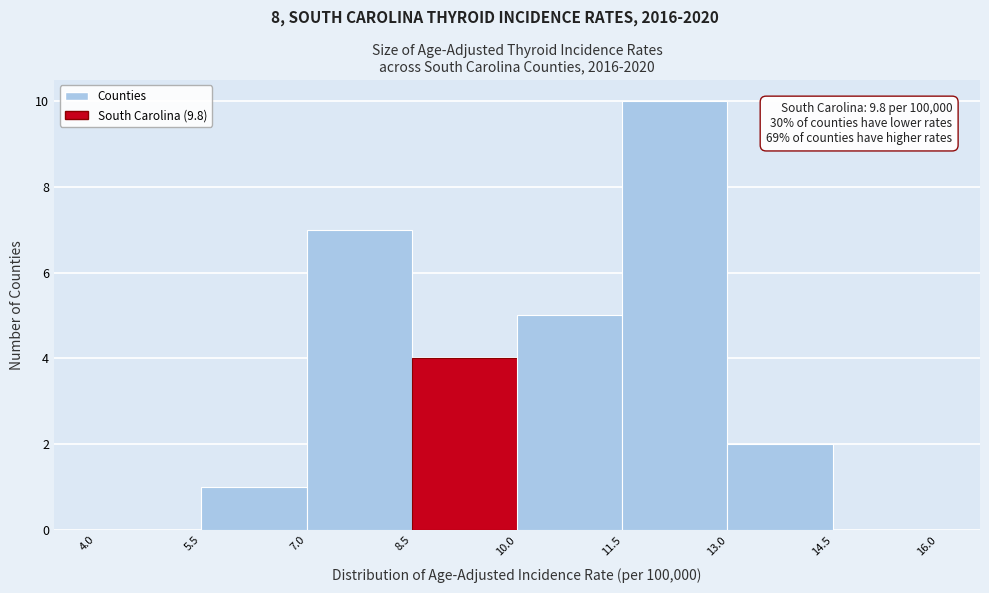

Which range on the x-axis has the tallest bar?

11.5 to 13.0